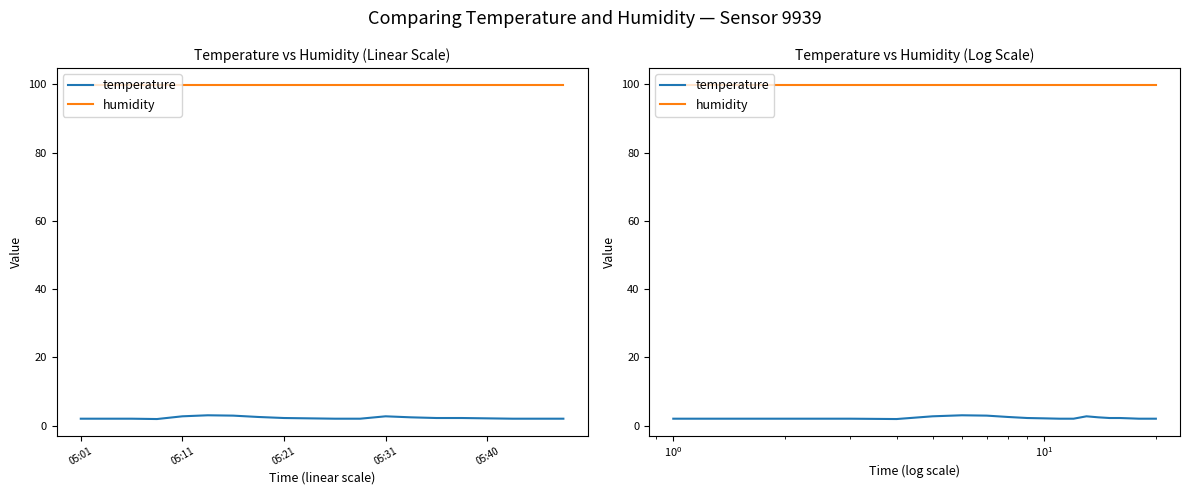

Reading left to right, what are all the values shown in this chart?

temperature: 2.0	2.0	2.0	1.9	2.7	3.0	2.9	2.5	2.2	2.1	2.0	2.0	2.7	2.4	2.2	2.2	2.1	2.0	2.0	2.0
humidity: 99.9	99.9	99.9	99.9	99.9	99.9	99.9	99.9	99.9	99.9	99.9	99.9	99.9	99.9	99.9	99.9	99.9	99.9	99.9	99.9